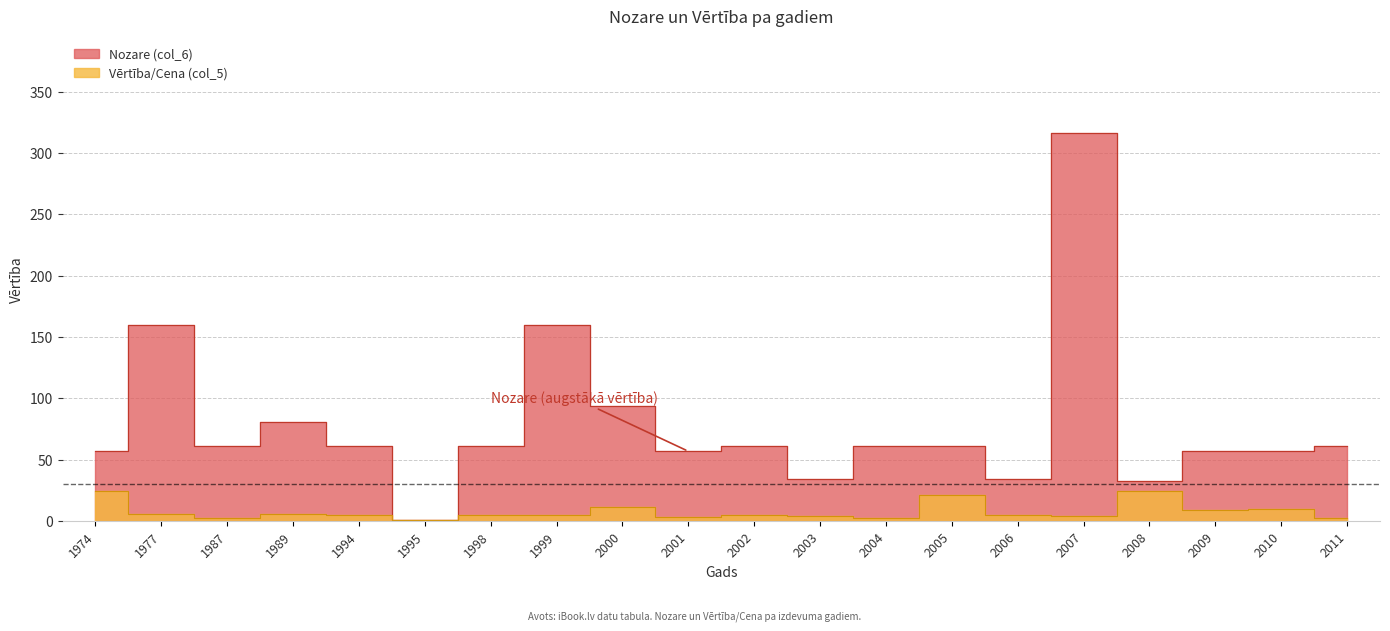

At how many categories does at least one series exceed 53?

16